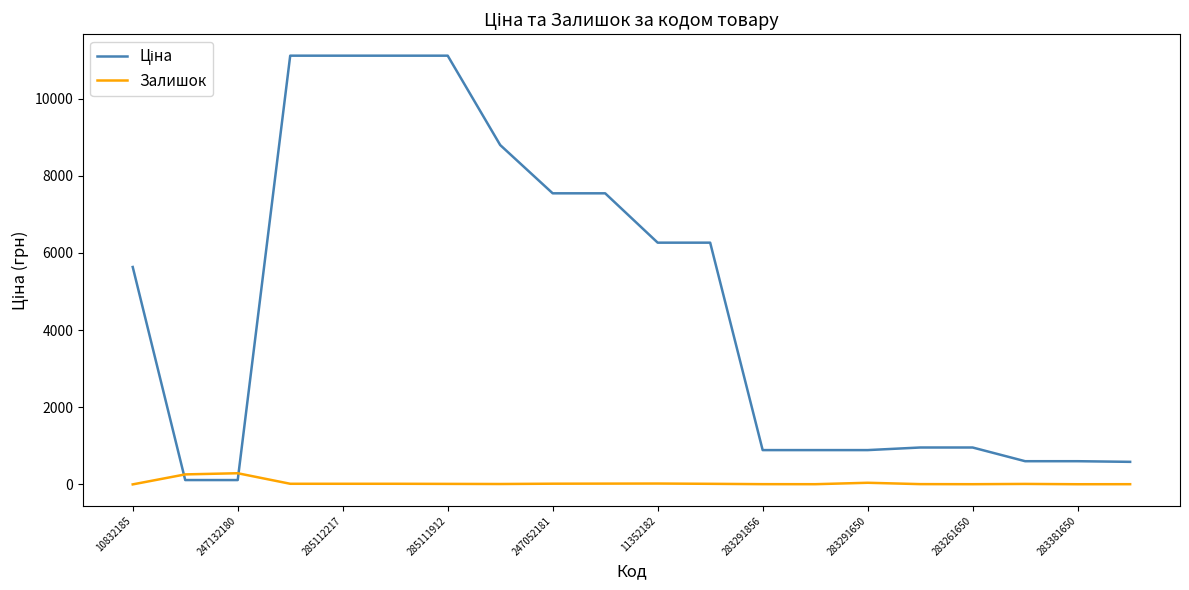

What is the greatest value displayed?

11113.6